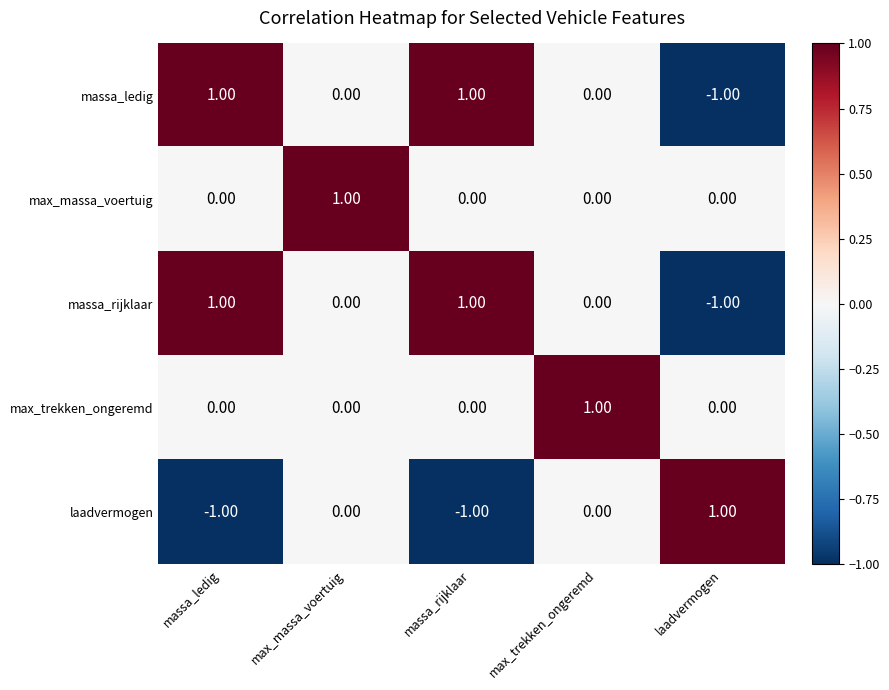

How many categories are shown in the chart?

5